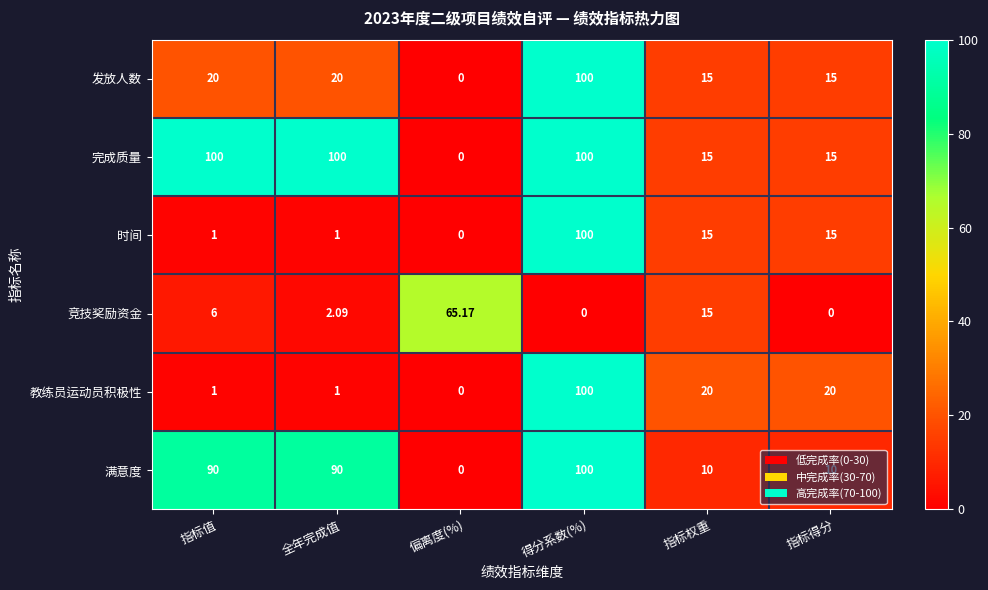

Is the value of 满意度 at 偏离度(%) greater than the value of 时间 at 指标值?

No